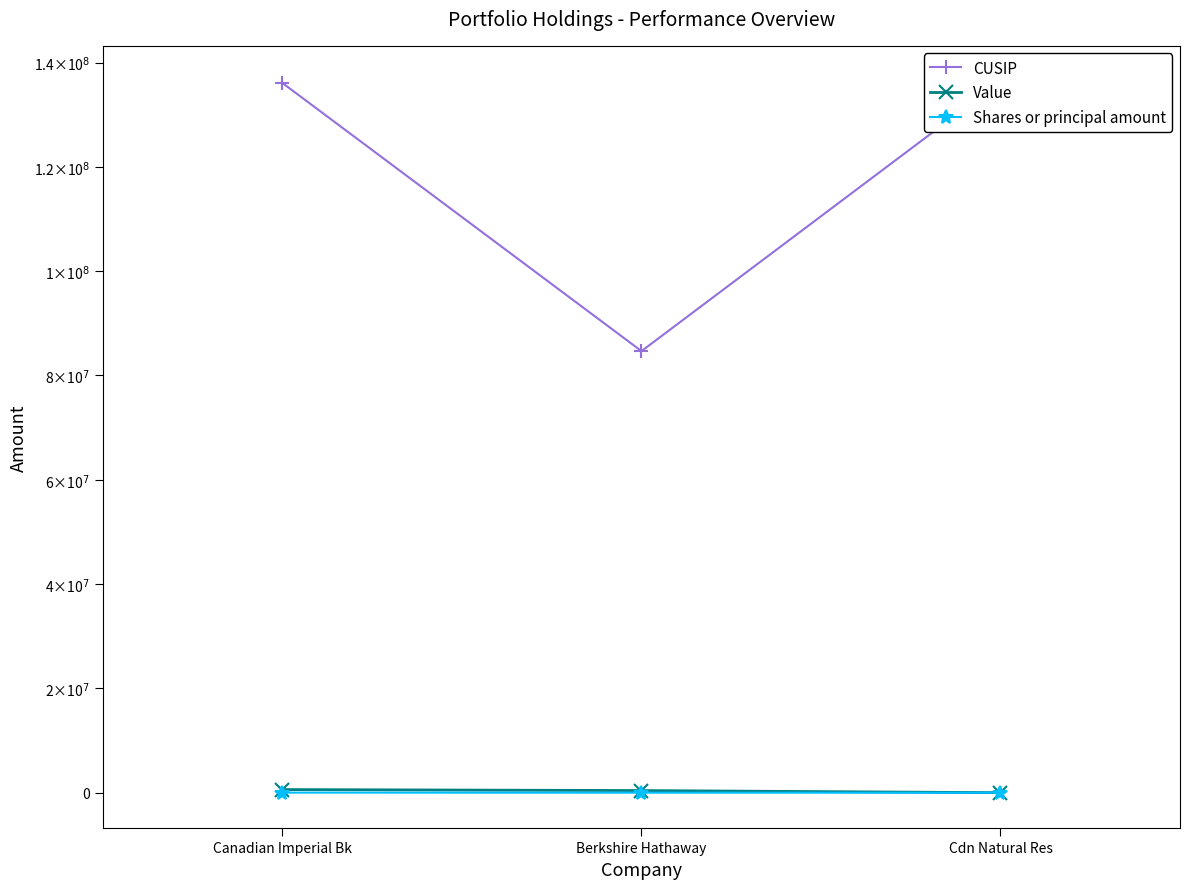

Does the chart have visible grid lines?

No